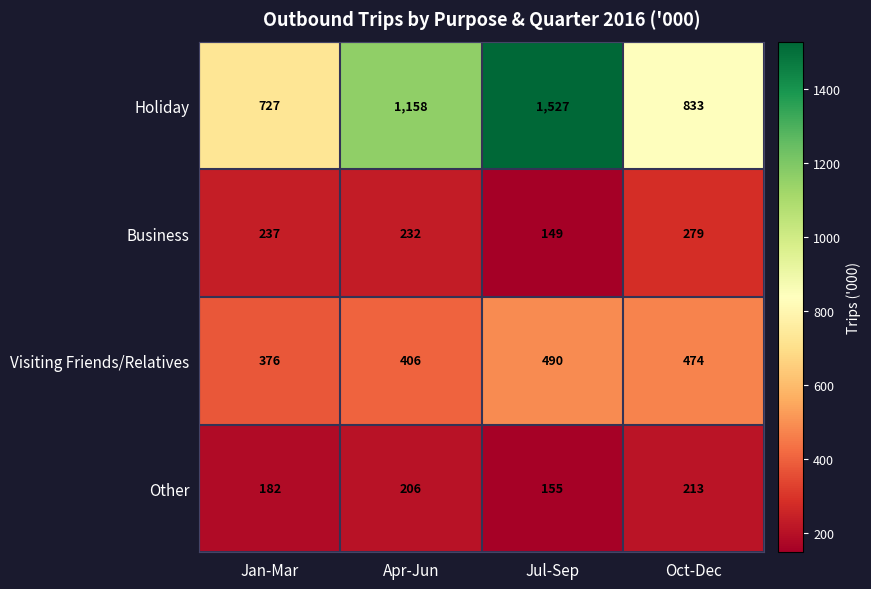

Reading right to left, extract all data points from this chart.

Holiday: Oct-Dec=833	Jul-Sep=1527	Apr-Jun=1158	Jan-Mar=727
Business: Oct-Dec=279	Jul-Sep=149	Apr-Jun=232	Jan-Mar=237
Visiting Friends/Relatives: Oct-Dec=474	Jul-Sep=490	Apr-Jun=406	Jan-Mar=376
Other: Oct-Dec=213	Jul-Sep=155	Apr-Jun=206	Jan-Mar=182